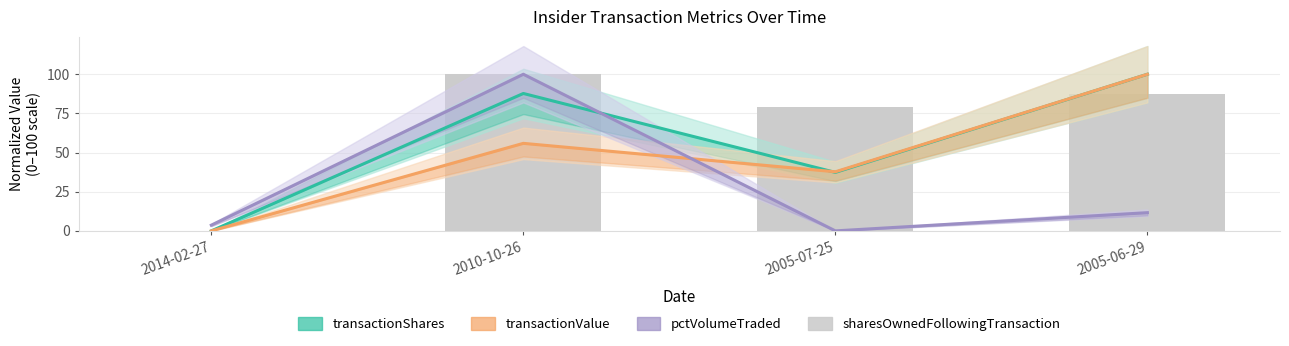

How many values in the sharesOwnedFollowingTransaction series exceed 87?

2